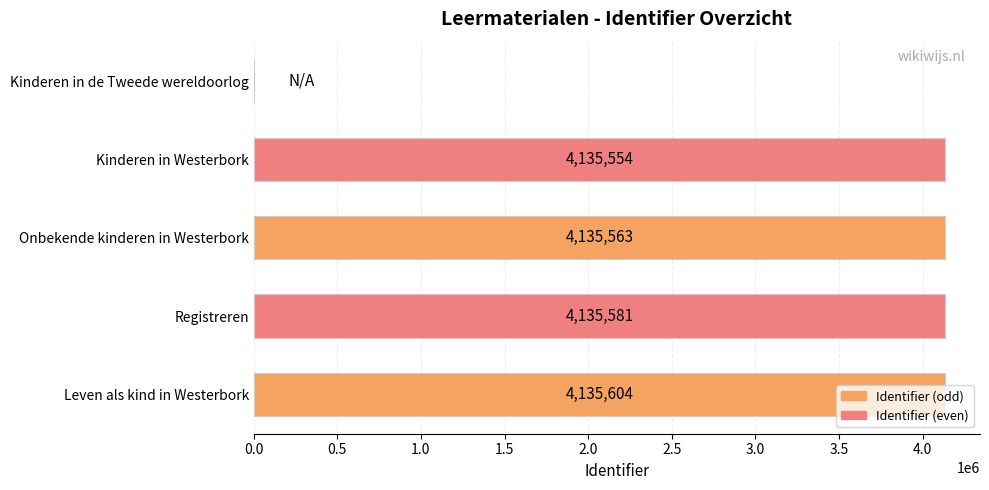

How many positive values are there?

4